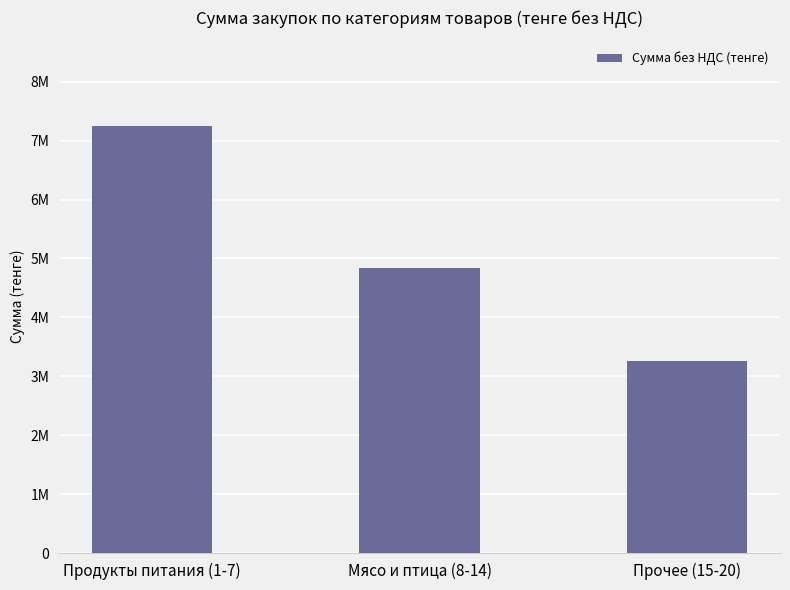

What is the difference between the maximum and minimum values?

3987189.4